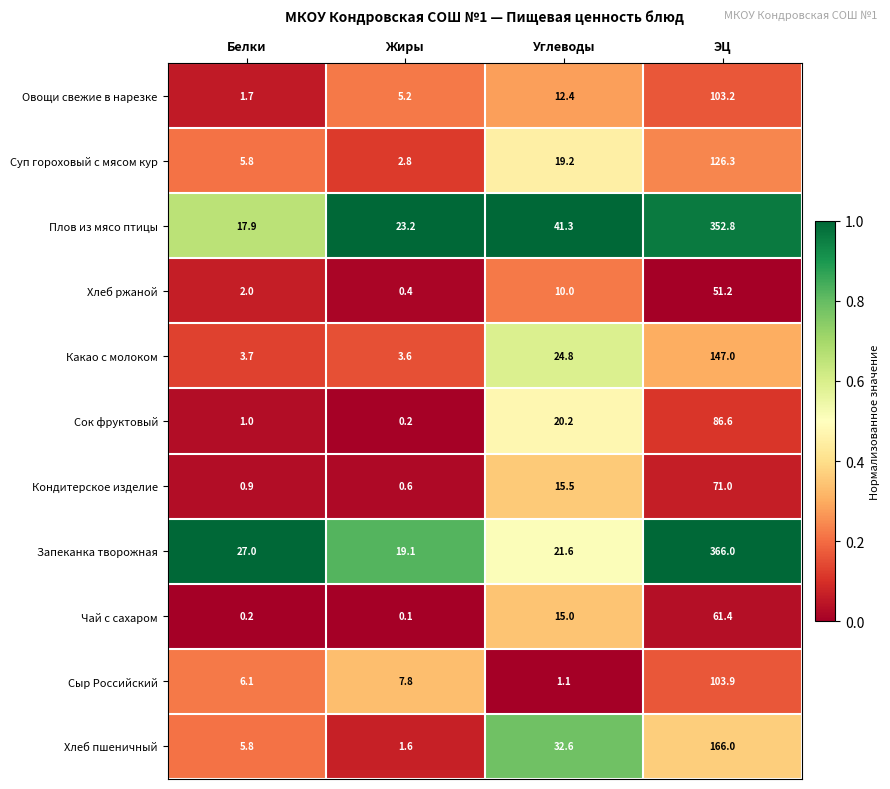

What is the sum of all Хлеб пшеничный values?

206.0